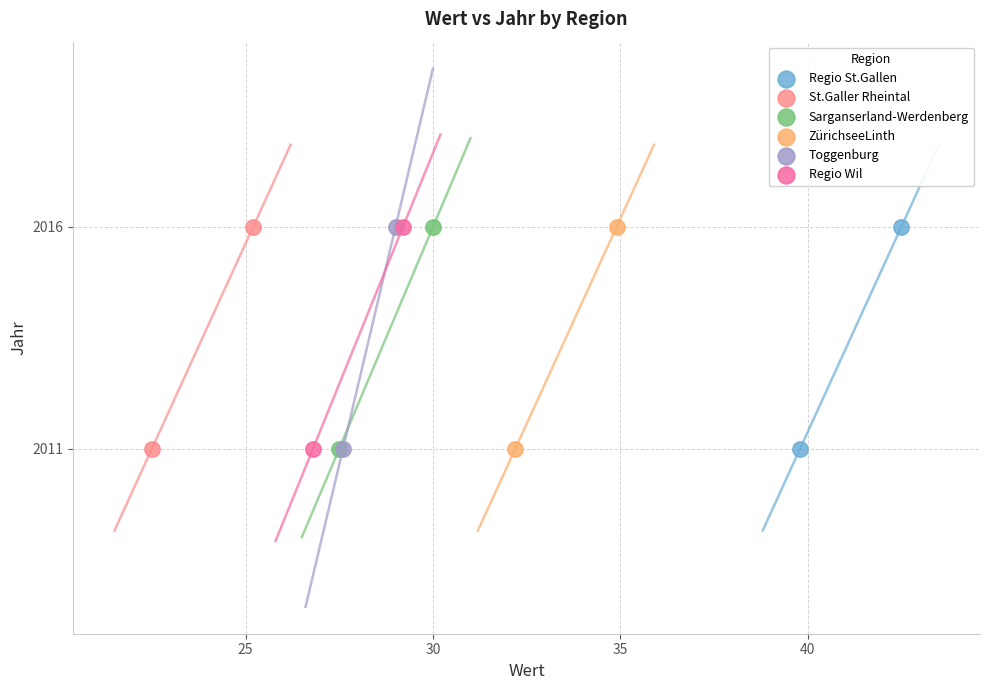

What are all the series names shown in the legend?

Regio St.Gallen, St.Galler Rheintal, Sarganserland-Werdenberg, ZürichseeLinth, Toggenburg, Regio Wil